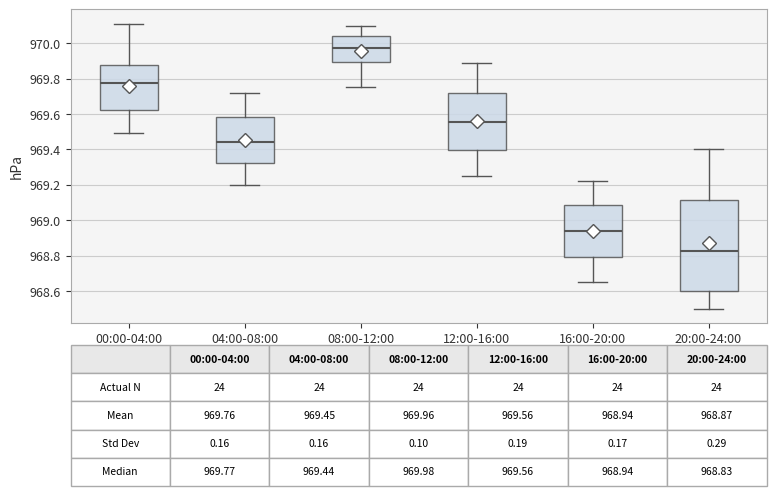

Which box has the lowest median line?

20:00-24:00